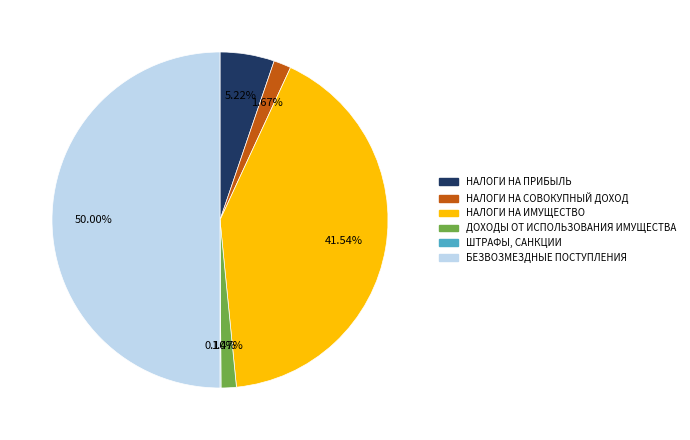

Count the number of slices in the pie.

6